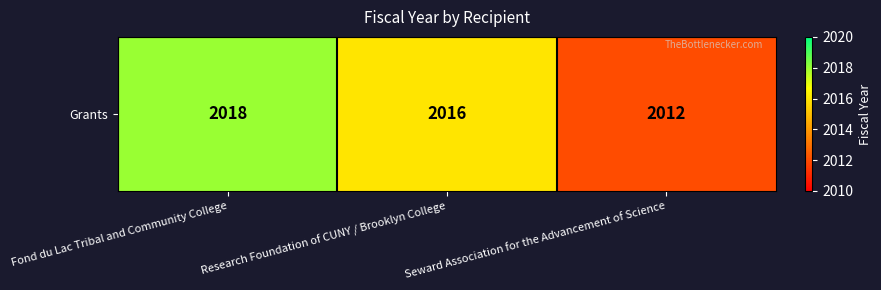

How many values are between 2012 and 2018?

3